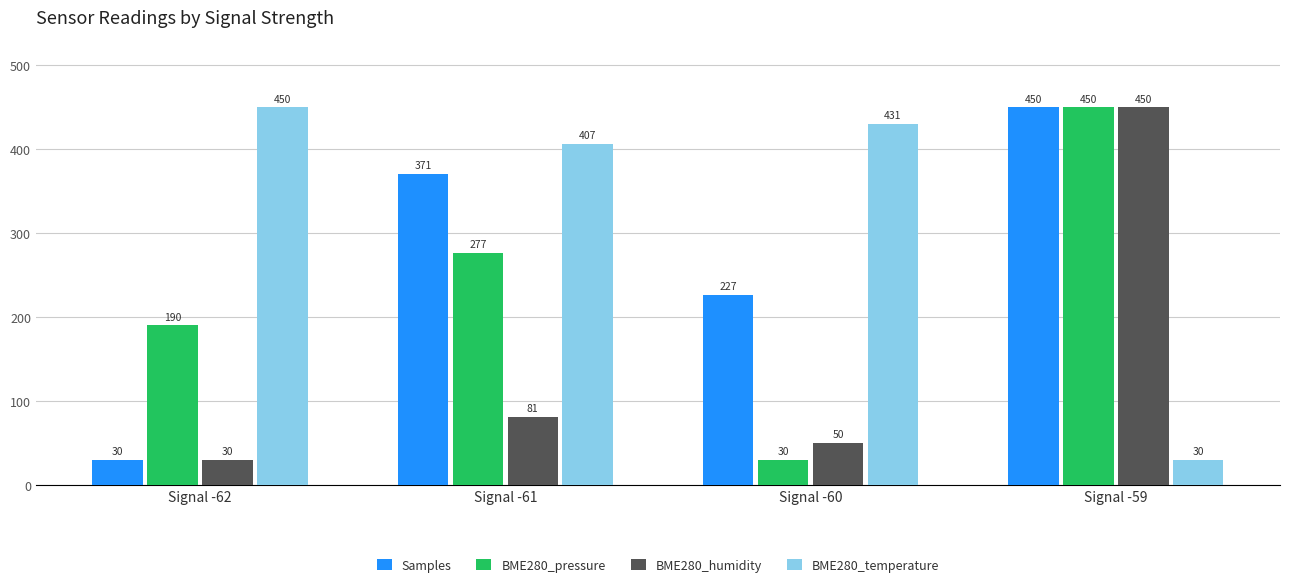

What is the maximum value for Samples?

450.0